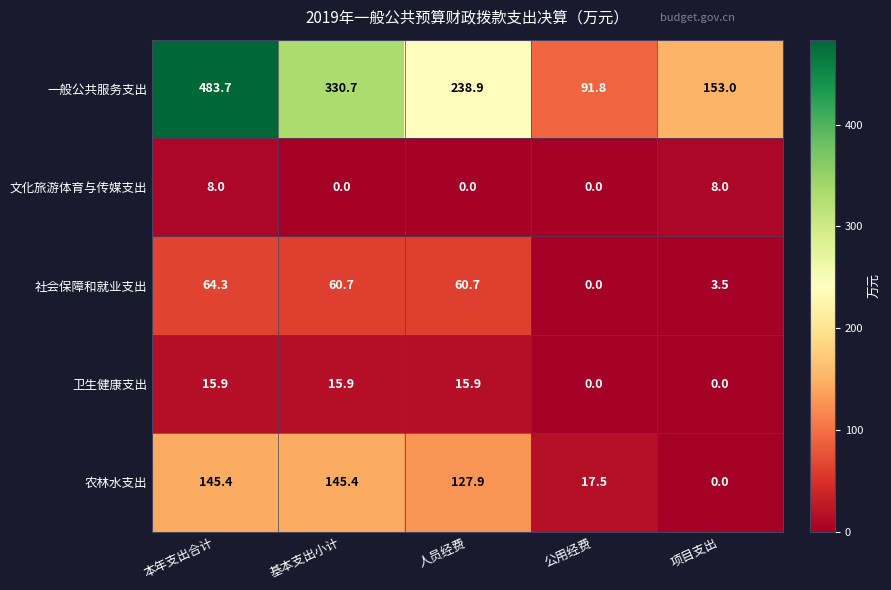

At how many categories does at least one series exceed 173?

3